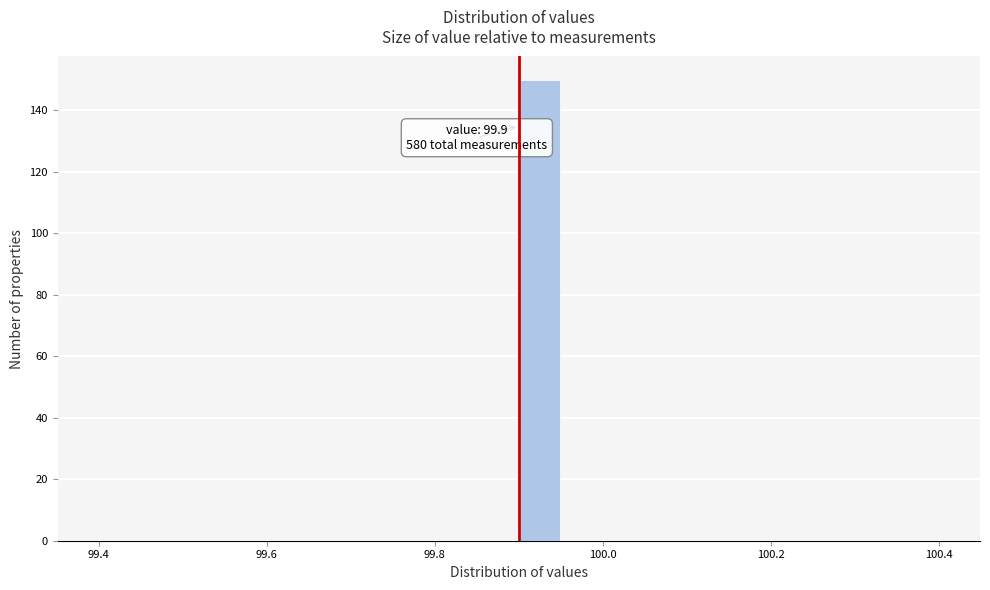

Read against the x-axis, roughly where is the centre of the tallest bar?

99.92